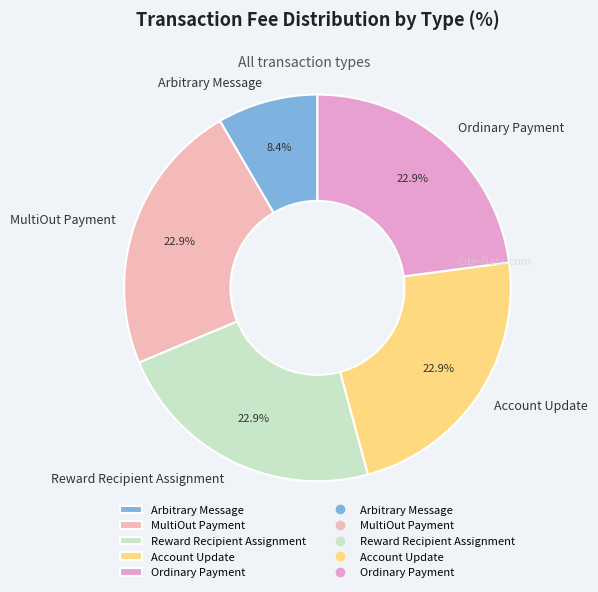

Between Reward Recipient Assignment and Arbitrary Message, which is larger?

Reward Recipient Assignment